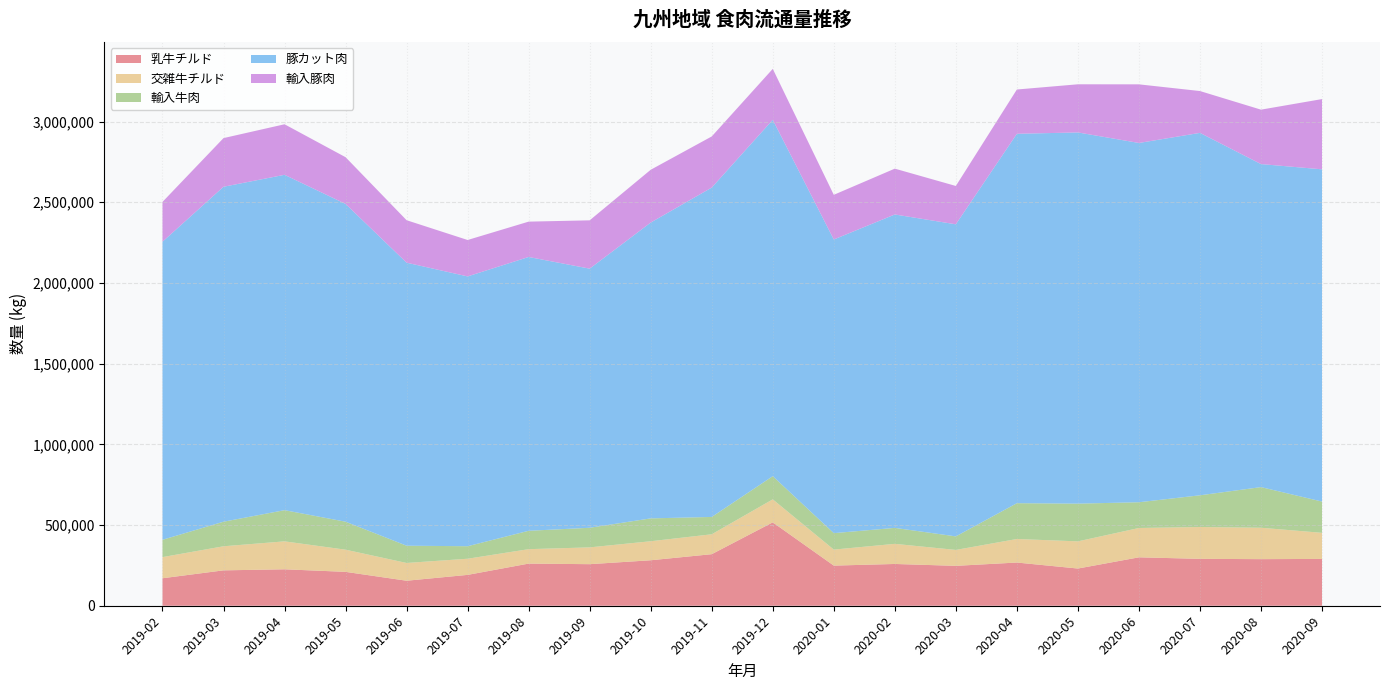

Reading left to right, list all the values displayed in this chart.

乳牛チルド: 2019-02=170307	2019-03=219267	2019-04=225815	2019-05=209919	2019-06=154992	2019-07=191224	2019-08=261117	2019-09=257530	2019-10=281774	2019-11=319468	2019-12=516706	2020-01=248678	2020-02=258827	2020-03=247231	2020-04=267674	2020-05=230545	2020-06=300011	2020-07=290581	2020-08=288690	2020-09=290093
交雑牛チルド: 2019-02=130982	2019-03=149212	2019-04=173114	2019-05=137415	2019-06=110034	2019-07=100050	2019-08=89433	2019-09=104121	2019-10=117897	2019-11=123284	2019-12=142512	2020-01=99209	2020-02=124682	2020-03=98635	2020-04=145877	2020-05=168428	2020-06=181734	2020-07=197245	2020-08=194559	2020-09=161670
輸入牛肉: 2019-02=107353	2019-03=152182	2019-04=193275	2019-05=173425	2019-06=106976	2019-07=77534	2019-08=113895	2019-09=121468	2019-10=141613	2019-11=107467	2019-12=143550	2020-01=101942	2020-02=98925	2020-03=83873	2020-04=221900	2020-05=233705	2020-06=159571	2020-07=196509	2020-08=251833	2020-09=193742
豚カット肉: 2019-02=1846837	2019-03=2075516	2019-04=2078084	2019-05=1969087	2019-06=1753682	2019-07=1671891	2019-08=1696581	2019-09=1605642	2019-10=1833059	2019-11=2040852	2019-12=2208262	2020-01=1819660	2020-02=1942021	2020-03=1933776	2020-04=2288962	2020-05=2300098	2020-06=2226243	2020-07=2245746	2020-08=2001654	2020-09=2058692
輸入豚肉: 2019-02=246671	2019-03=301484	2019-04=313135	2019-05=289543	2019-06=263190	2019-07=225638	2019-08=219065	2019-09=299379	2019-10=327124	2019-11=316855	2019-12=315649	2020-01=276708	2020-02=283983	2020-03=237547	2020-04=274367	2020-05=298320	2020-06=363243	2020-07=259204	2020-08=337200	2020-09=435265